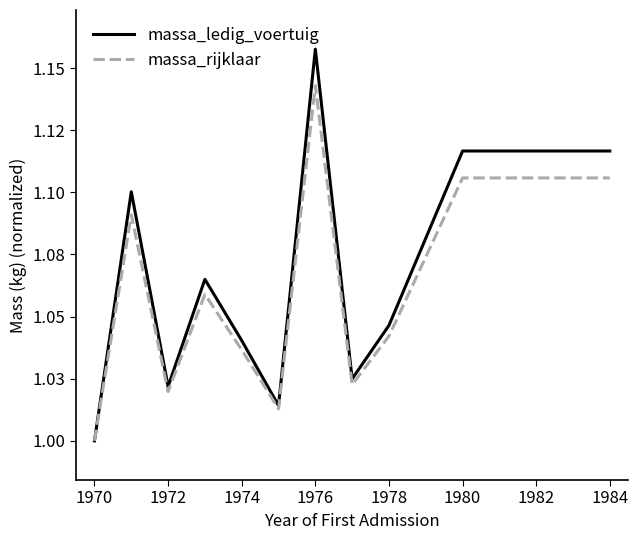

List the series in order of their peak value, highest first.

massa_ledig_voertuig, massa_rijklaar